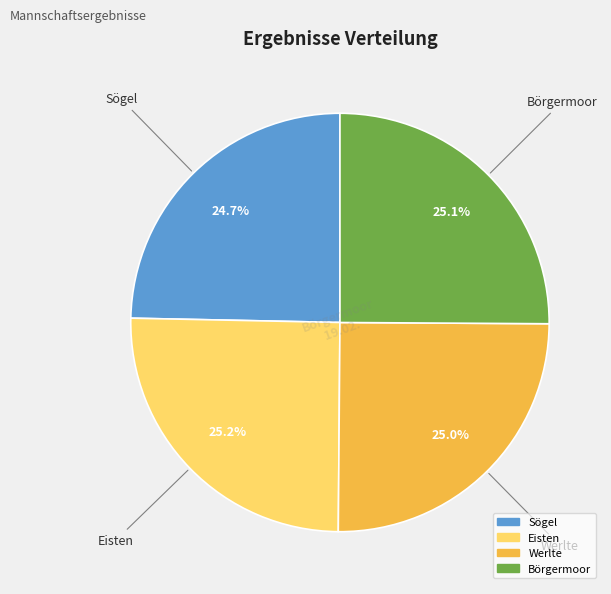

What is the total percentage of Werlte and Börgermoor?

50.1%